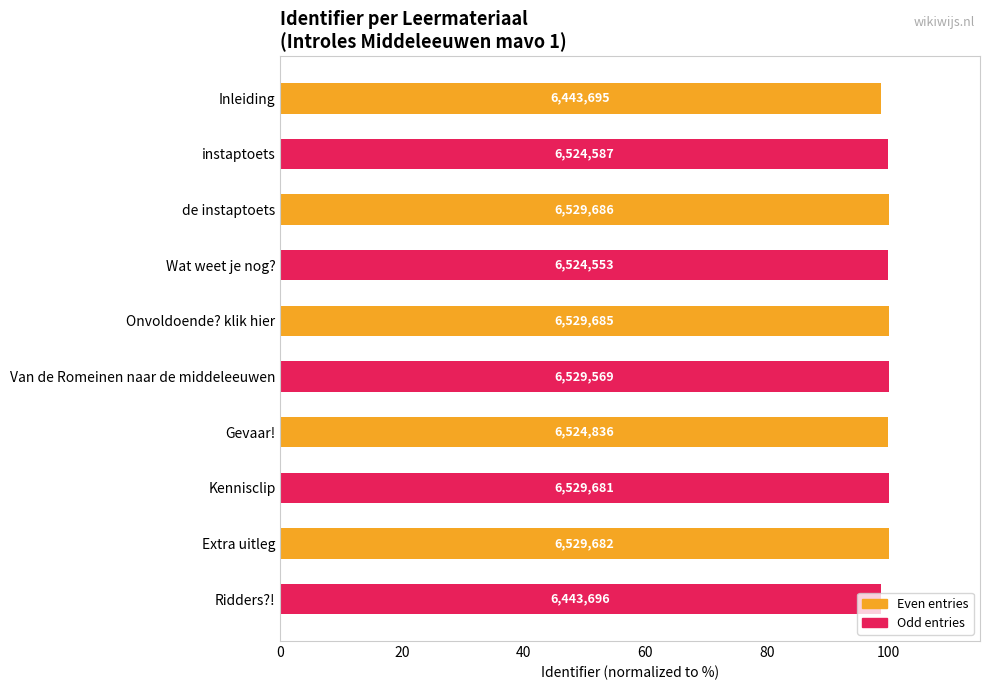

How many bars are there in total?

10